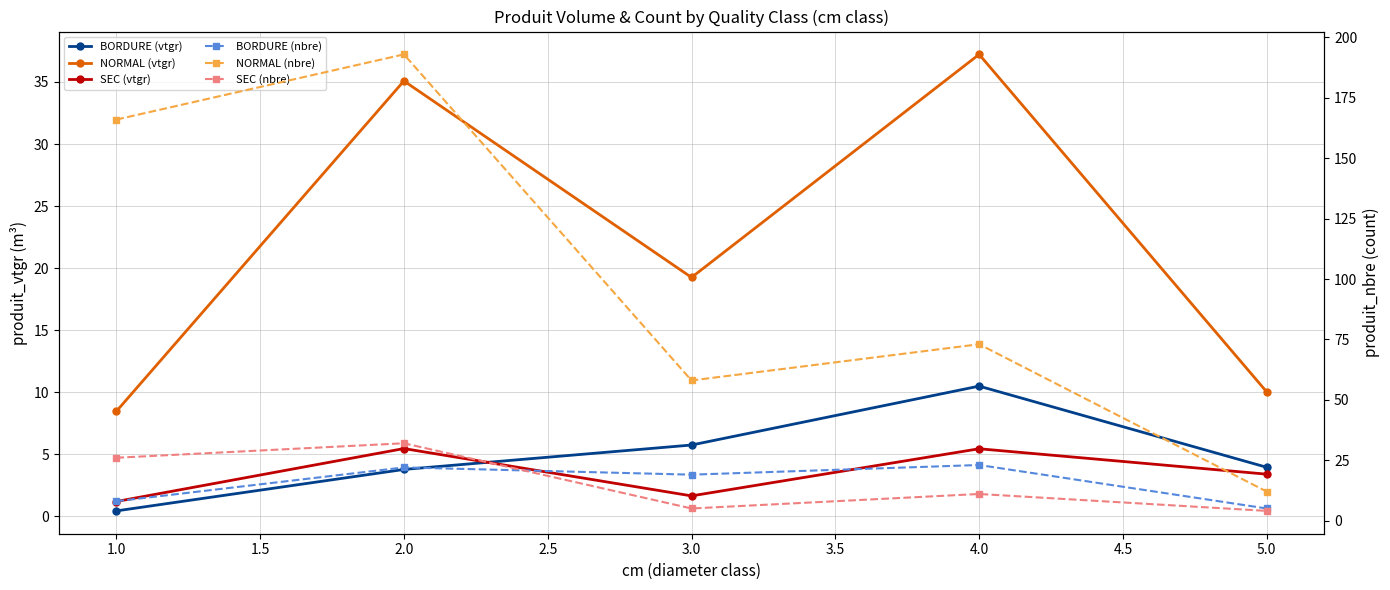

Between 3.0 and 4.0, which is larger?

4.0